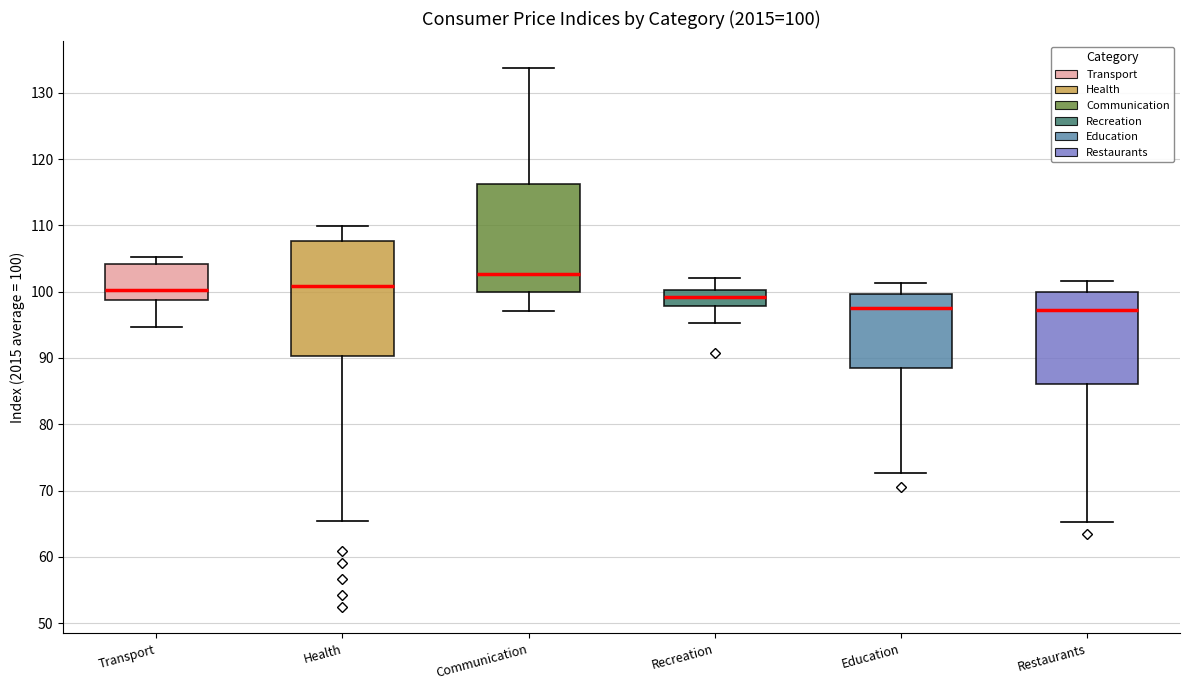

Comparing the boxes themselves (not the whiskers), which one is the tallest?

Health